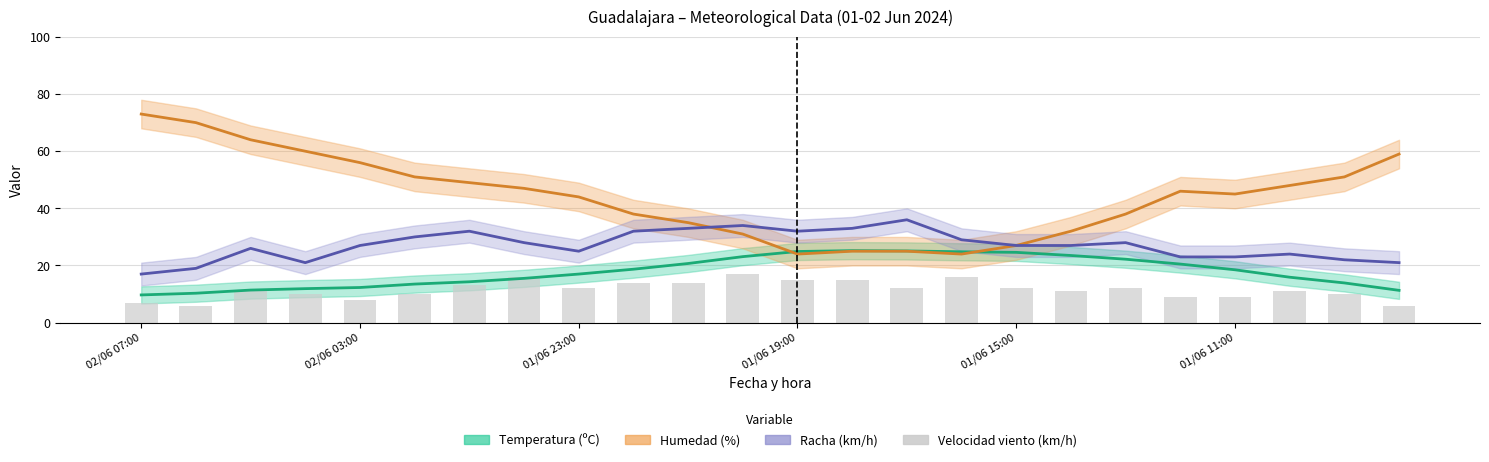

The value at 01/06 23:00 is 7. True or false?

False